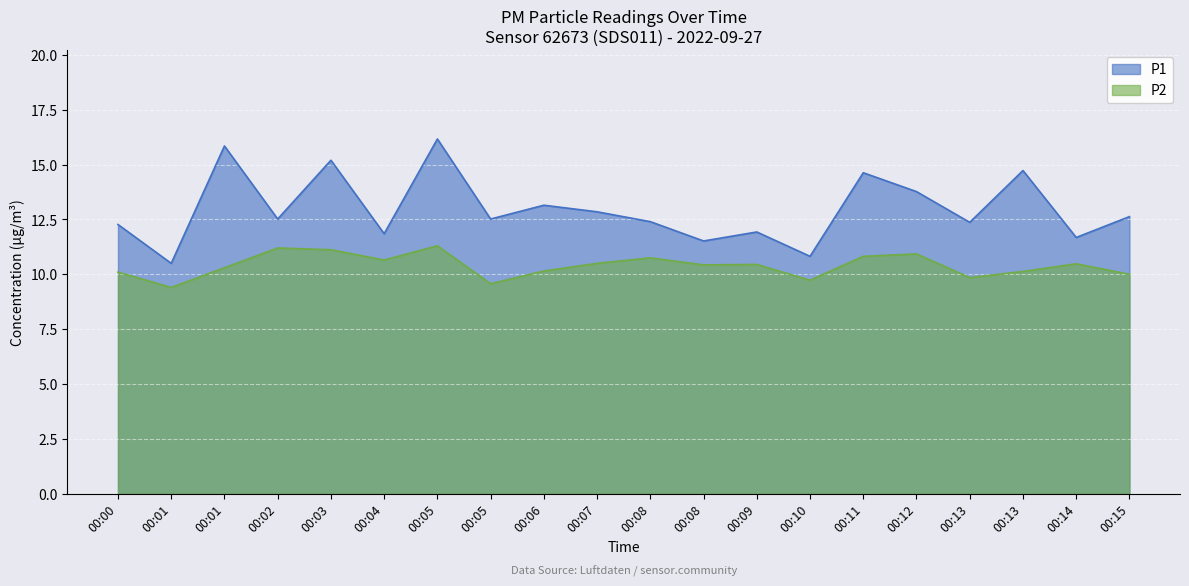

At which label is P1 closest to 13?

00:06